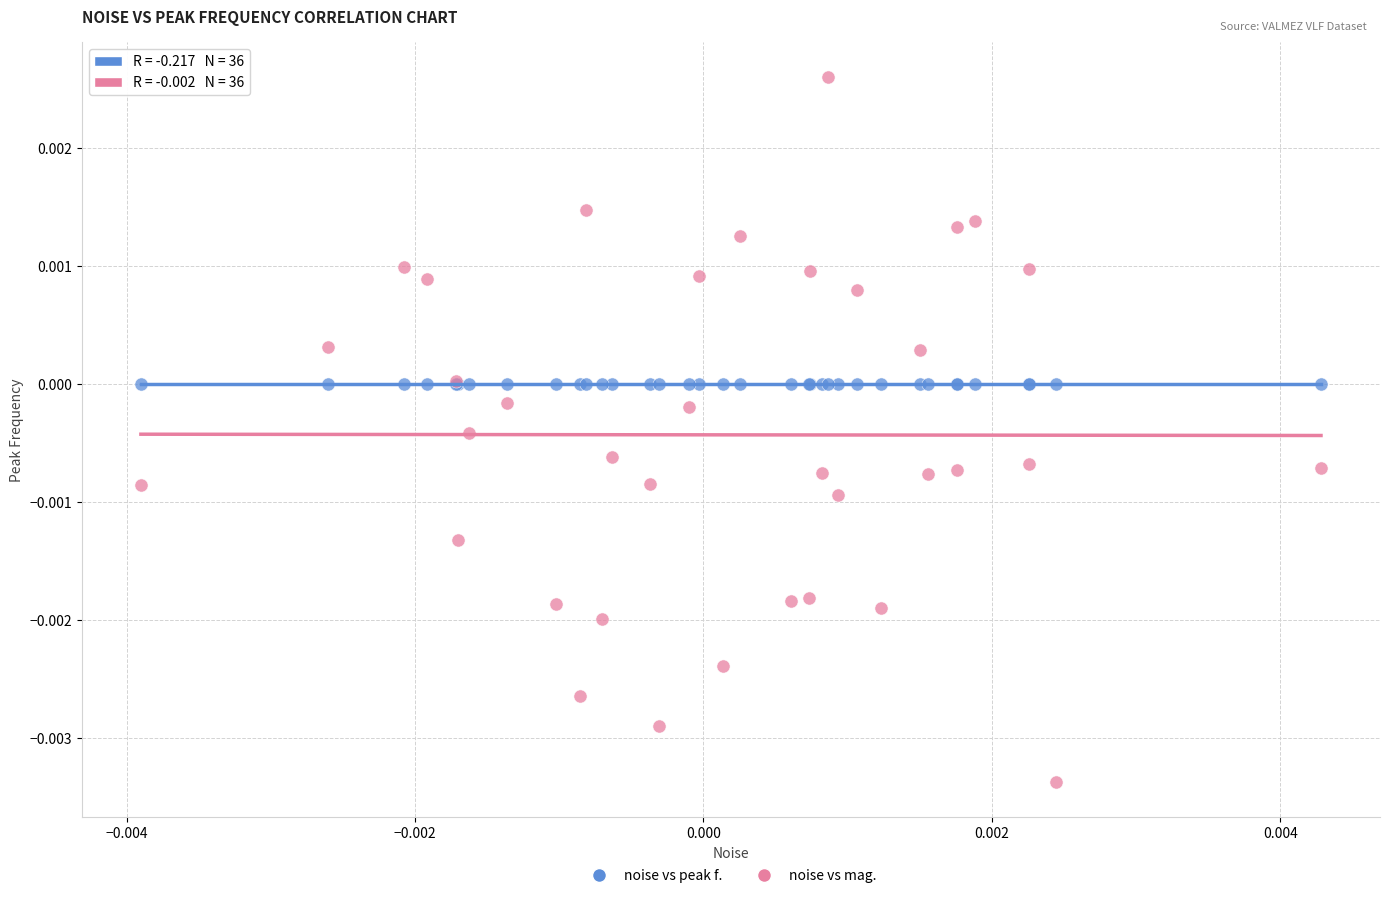

Which series has the largest Y range (max minus min)?

noise vs mag.